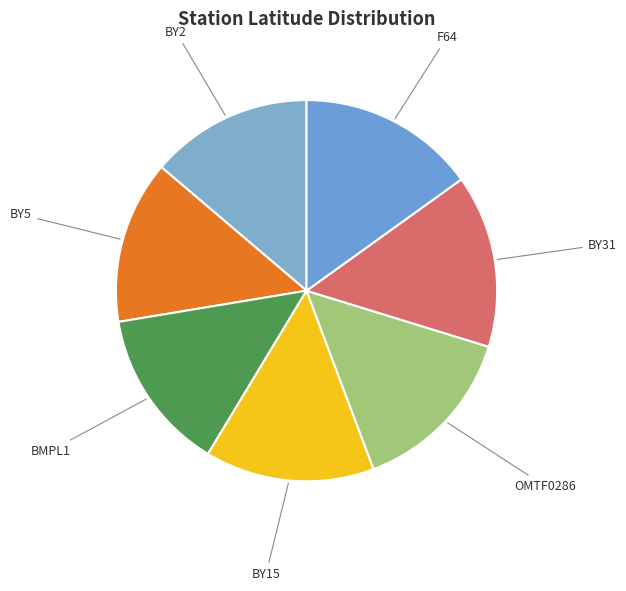

Count the number of slices in the pie.

7